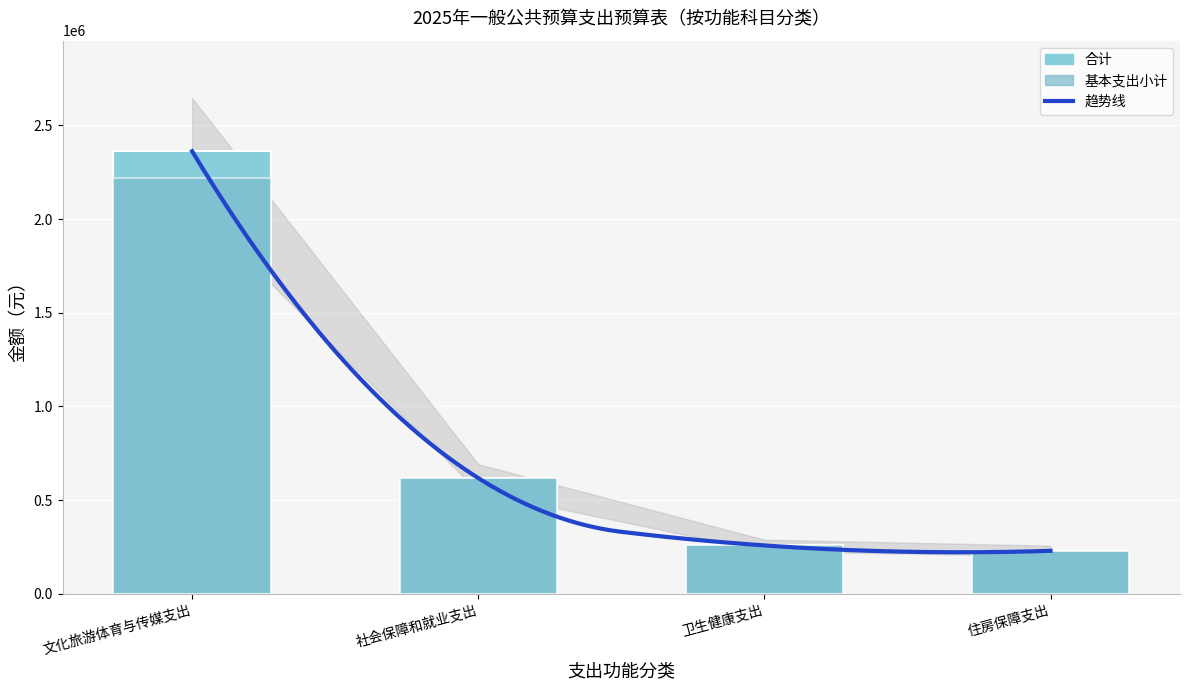

Which series changed the most between 文化旅游体育与传媒支出 and 卫生健康支出?

合计